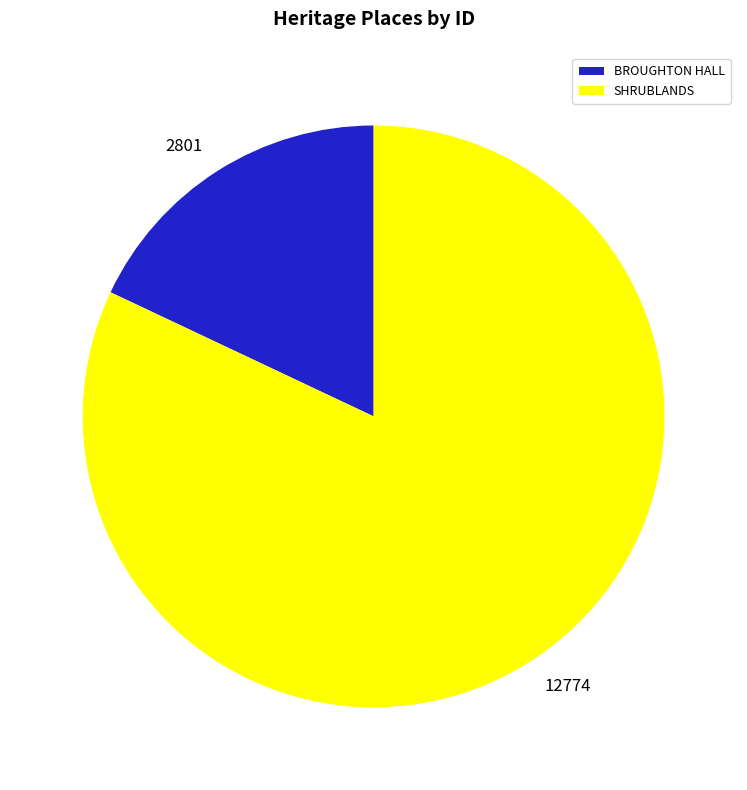

What is the largest slice in the pie chart?

SHRUBLANDS